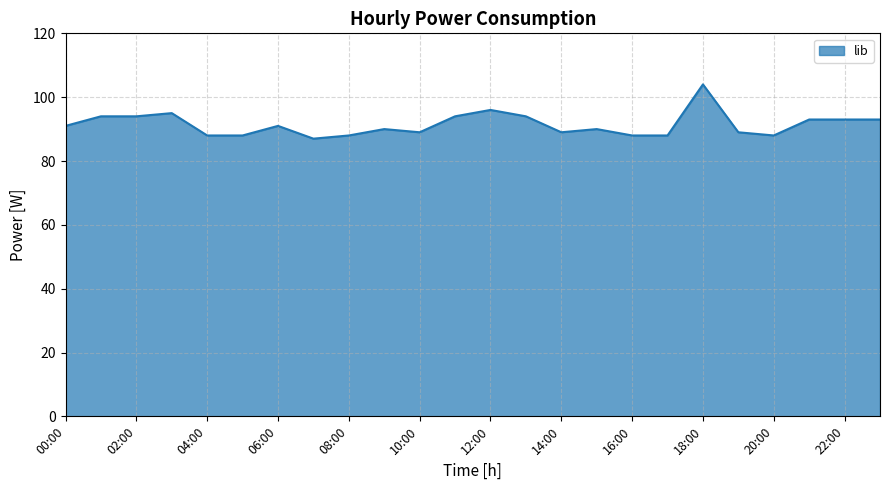

What is the difference between the maximum and minimum values?

17